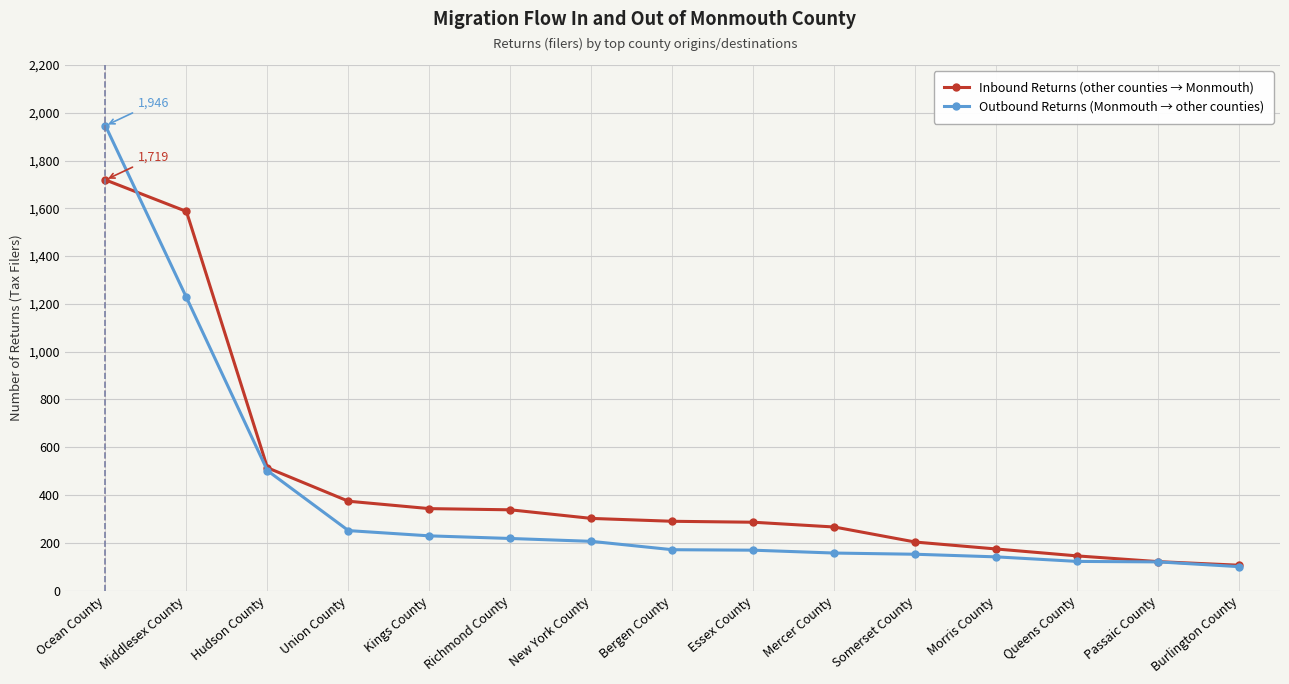

At Middlesex County, list the series in order from smallest to largest.

Outbound Returns (Monmouth → other counties), Inbound Returns (other counties → Monmouth)